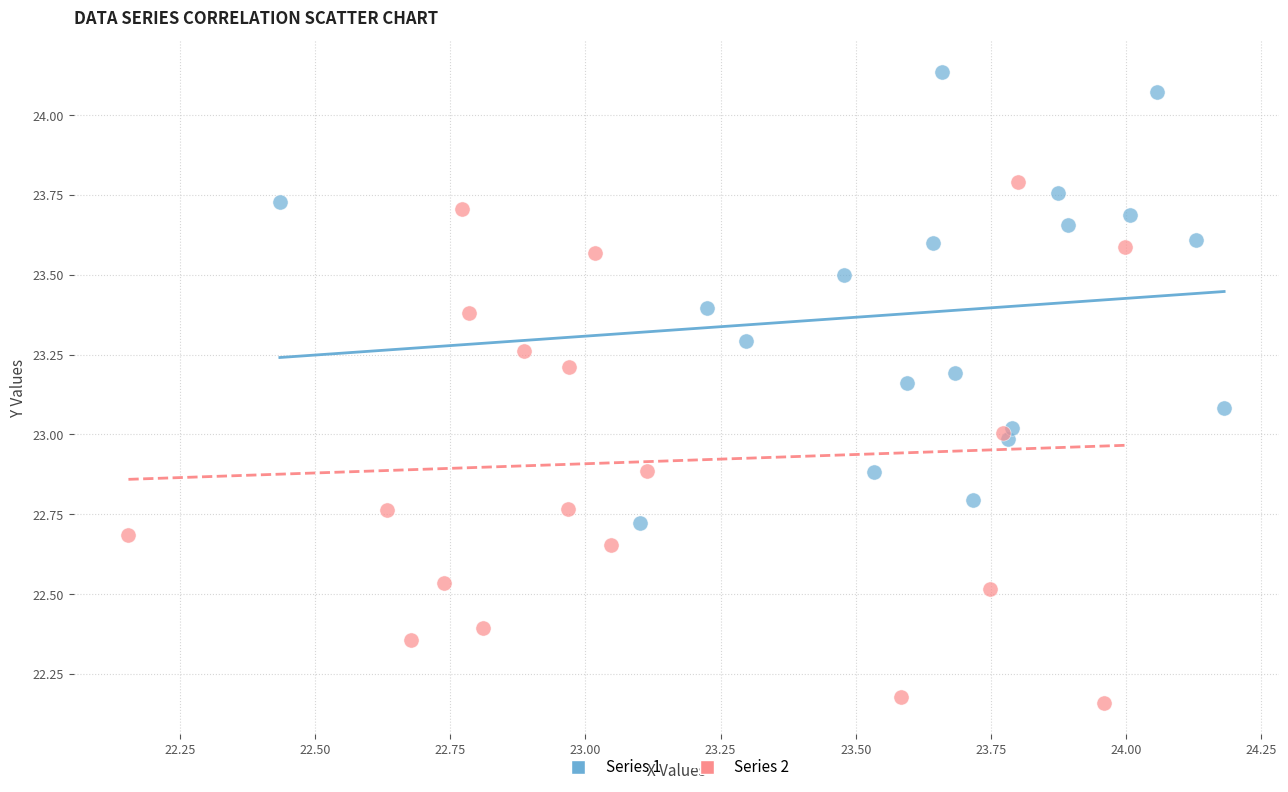

Which series contains the highest Y value?

Series 1